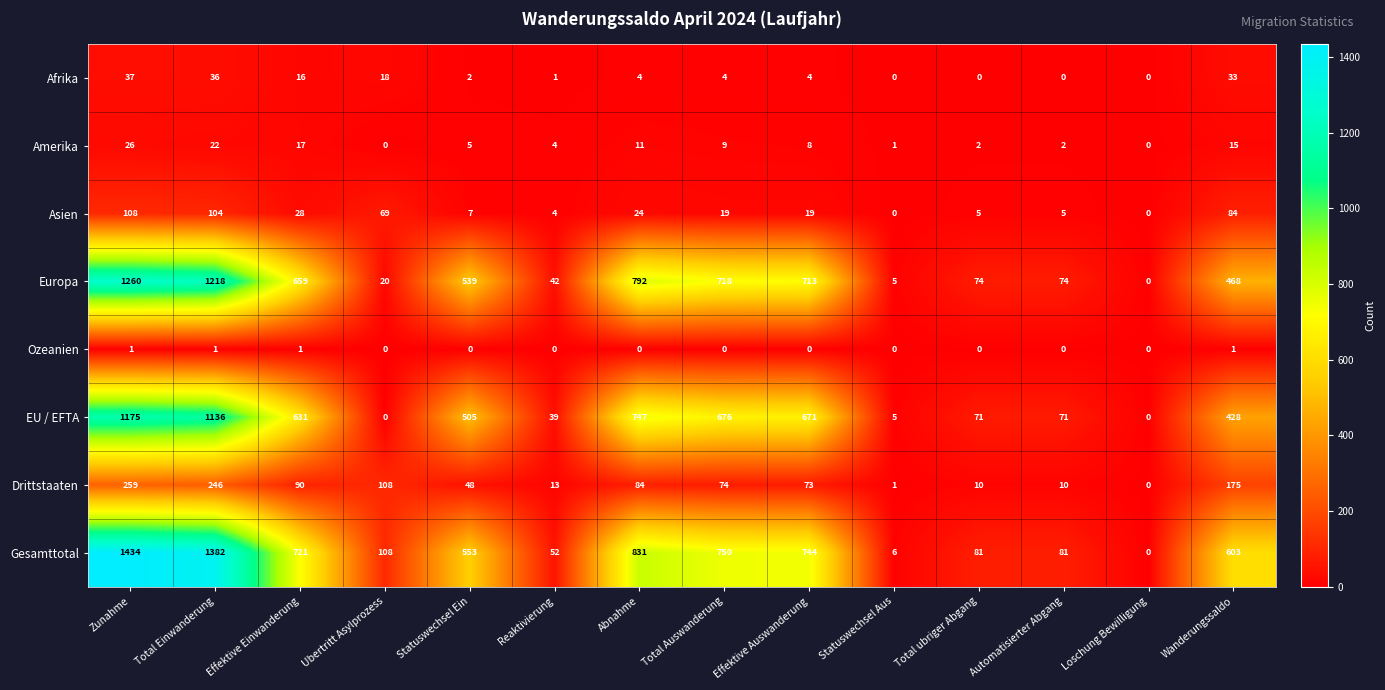

What is the difference between the second highest and second lowest values in the Drittstaaten series?

245